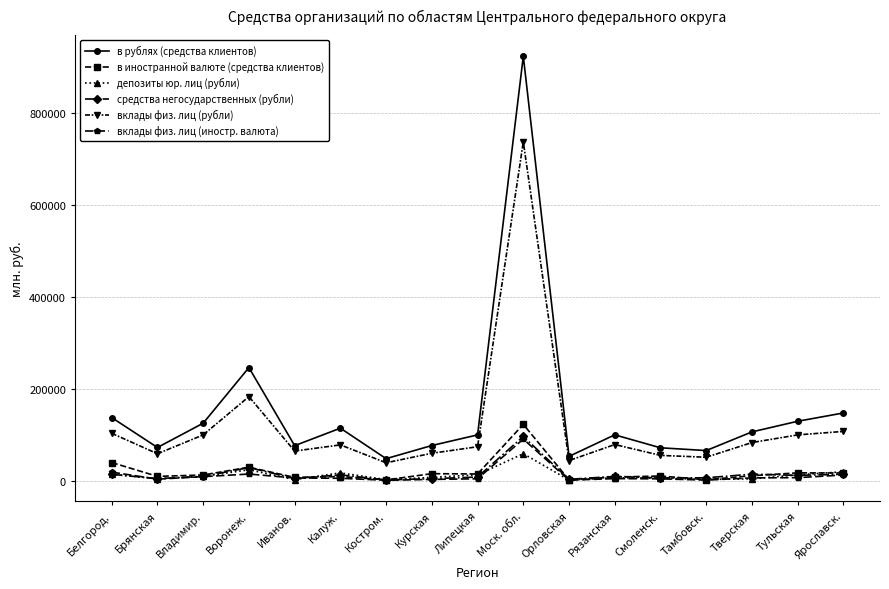

True or false: средства негосударственных (рубли) and в рублях (средства клиентов) intersect in this chart.

False